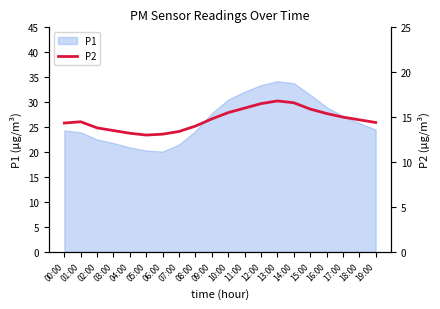

The value at 13:00 is 16.8. True or false?

True